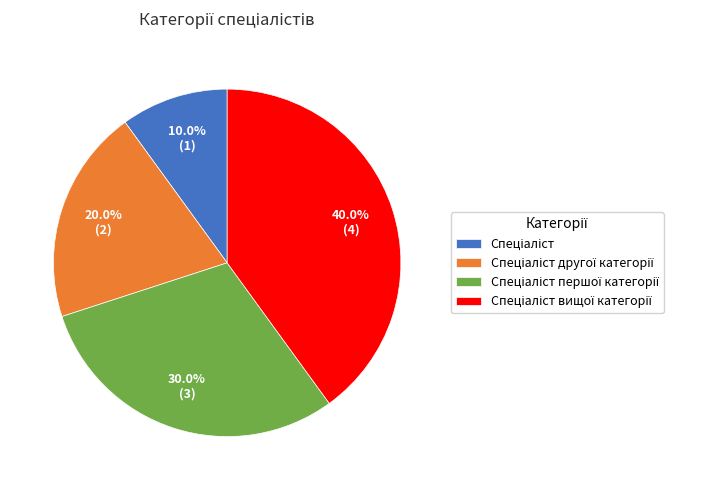

Is there a majority slice in this chart?

No